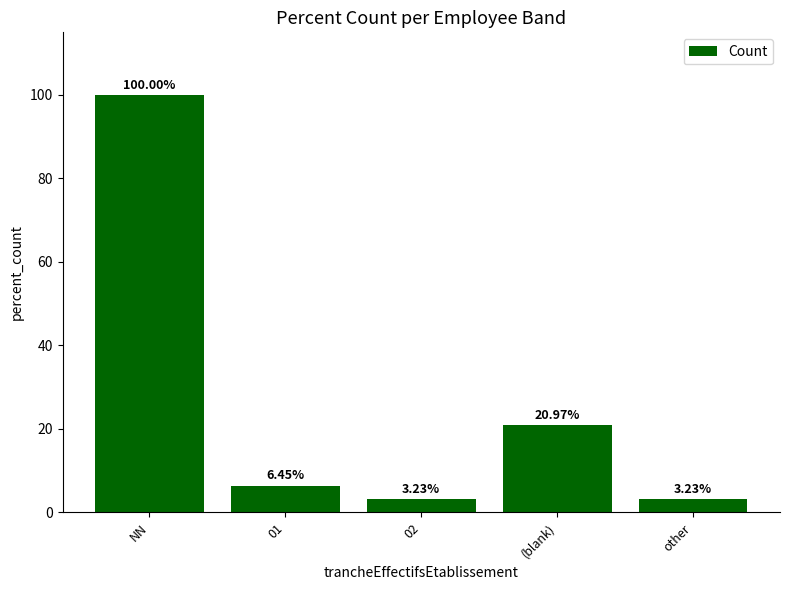

Read the value at (blank).

21.0